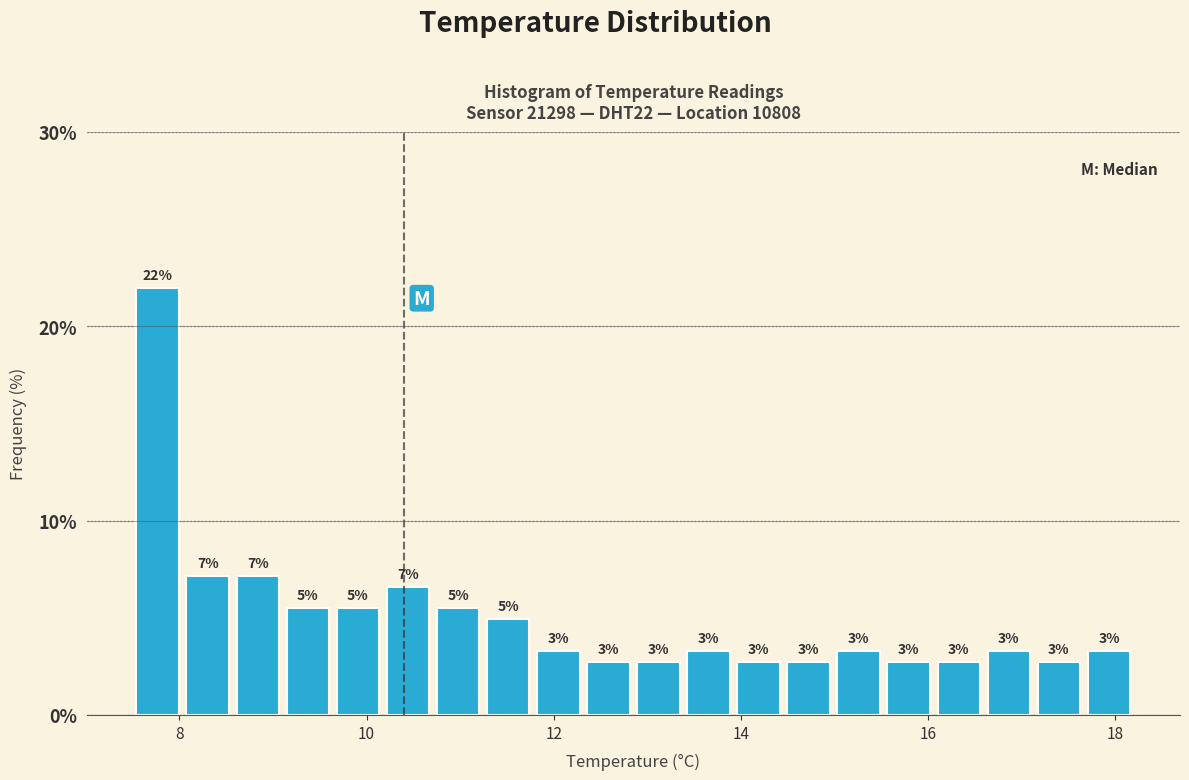

Around what value on the x-axis is the tallest bar? Give the approximate position of its centre, as read against the axis.

7.8